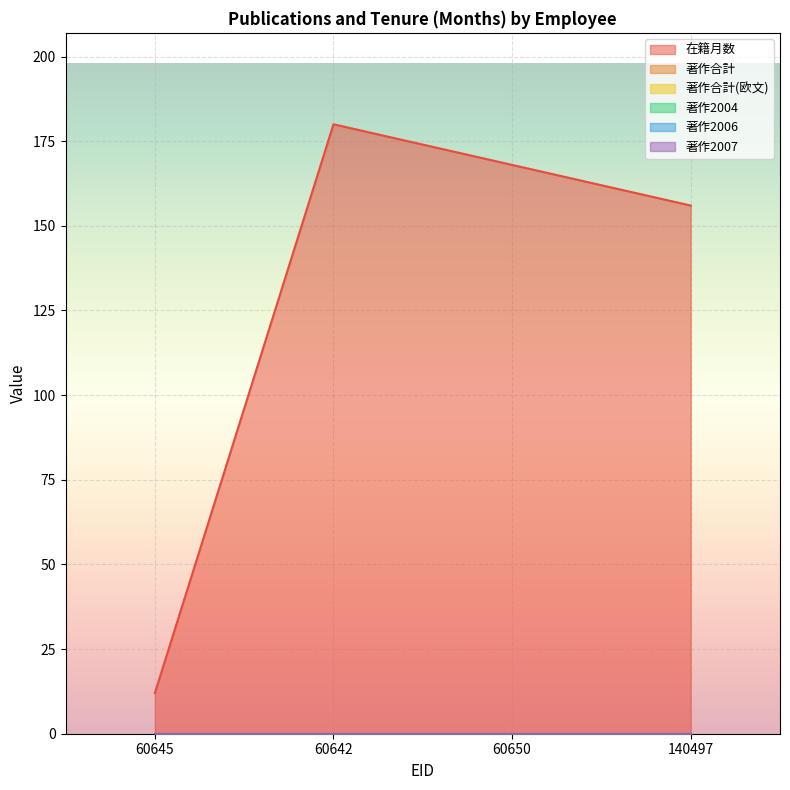

At how many categories does at least one series exceed 168?

1